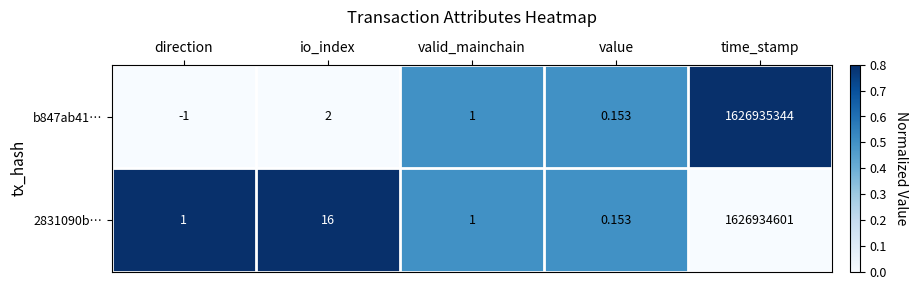

Where is b847ab41… nearest to the value 813467671?

io_index